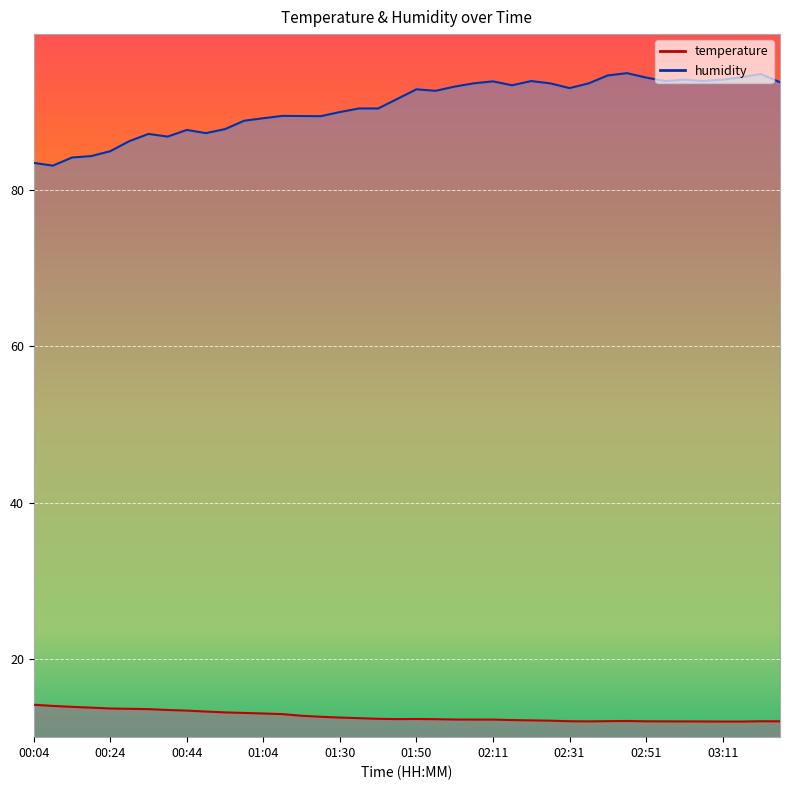

How many series are shown in this chart?

2